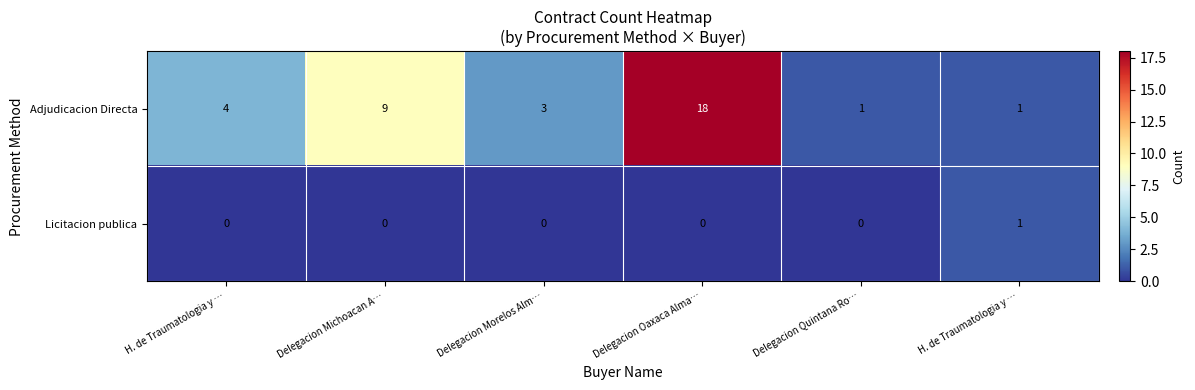

How many values in the Licitacion publica series exceed 0?

1